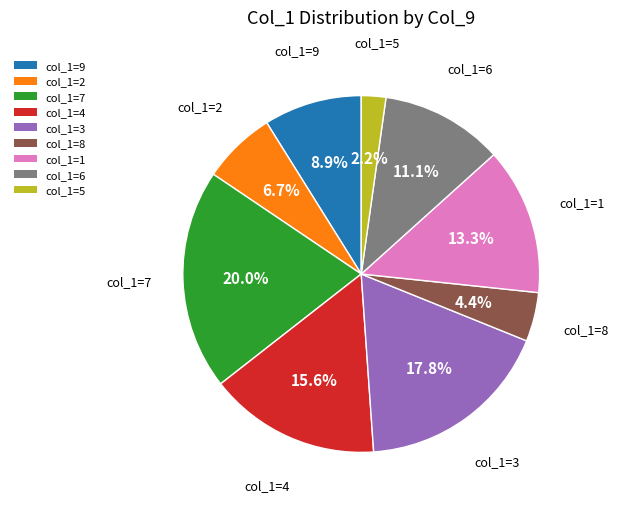

How much of the chart is everything except col_1=6?

88.9%